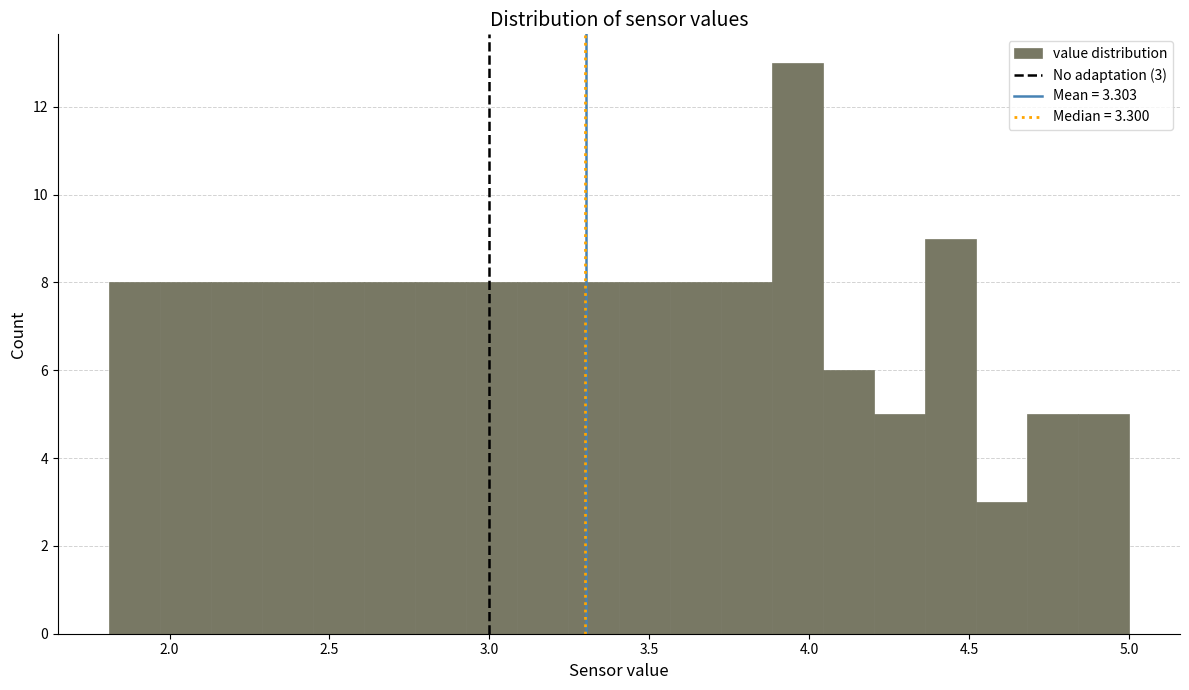

Read against the x-axis, roughly where is the centre of the tallest bar?

3.95